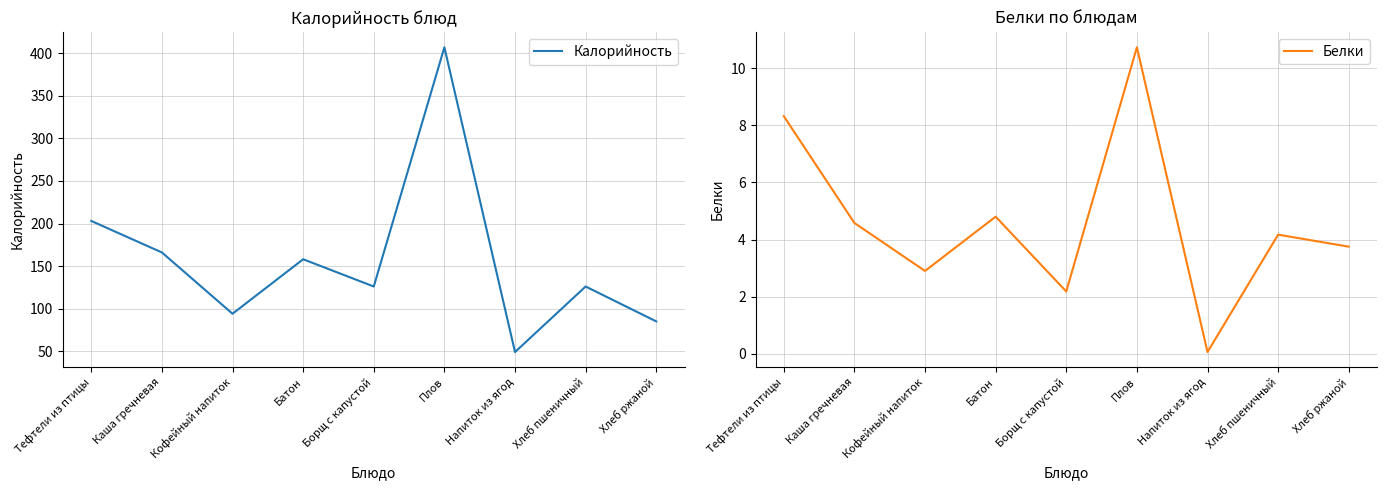

How many lines are shown in the chart?

2